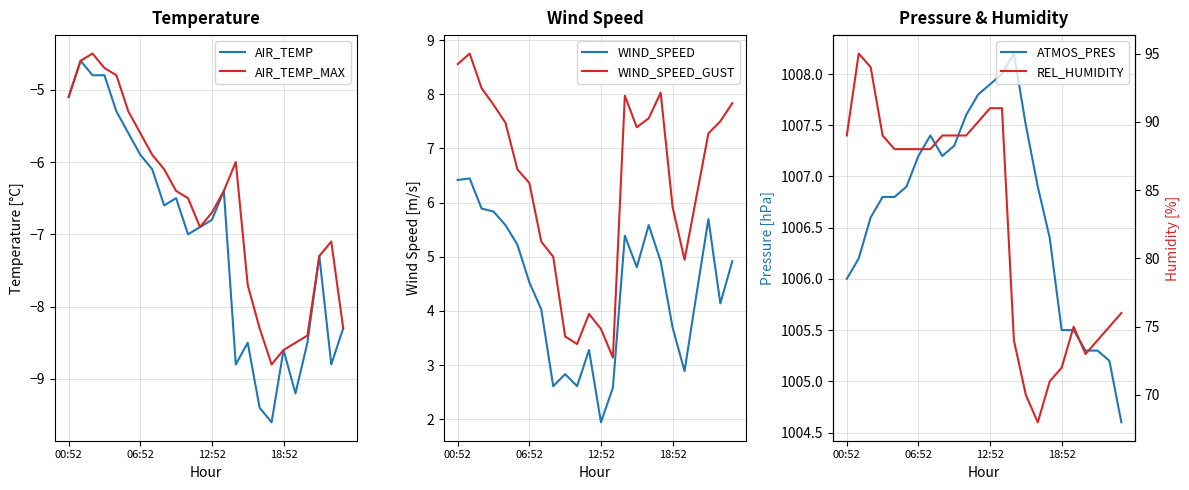

True or false: WIND_SPEED and WIND_SPEED_GUST cross at least once.

False